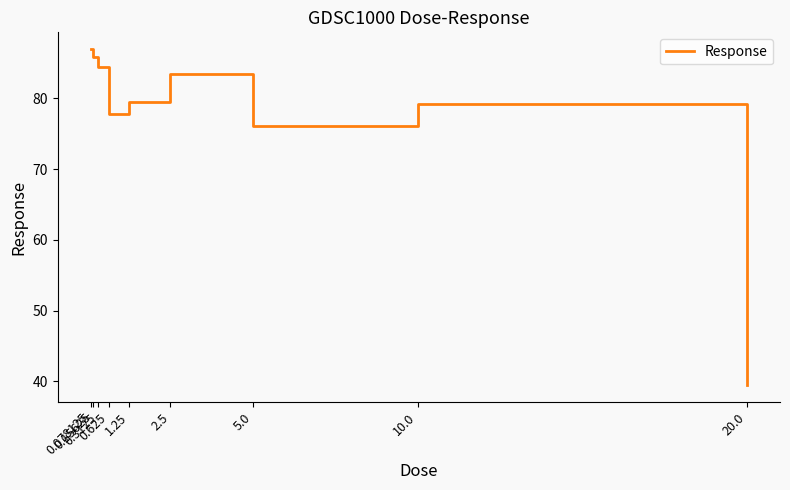

Reading left to right, what are all the values shown in this chart?

0.078125=87.0	0.15625=85.8	0.3125=84.4	0.625=77.9	1.25=79.4	2.5=83.4	5.0=76.0	10.0=79.2	20.0=39.5